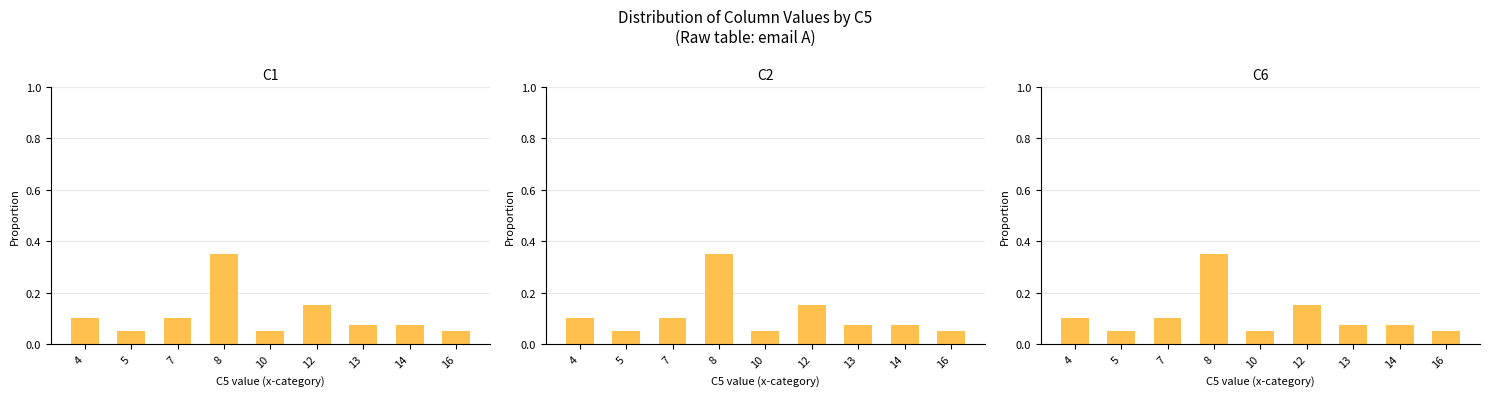

What is the sum of all C1 values?

1.0